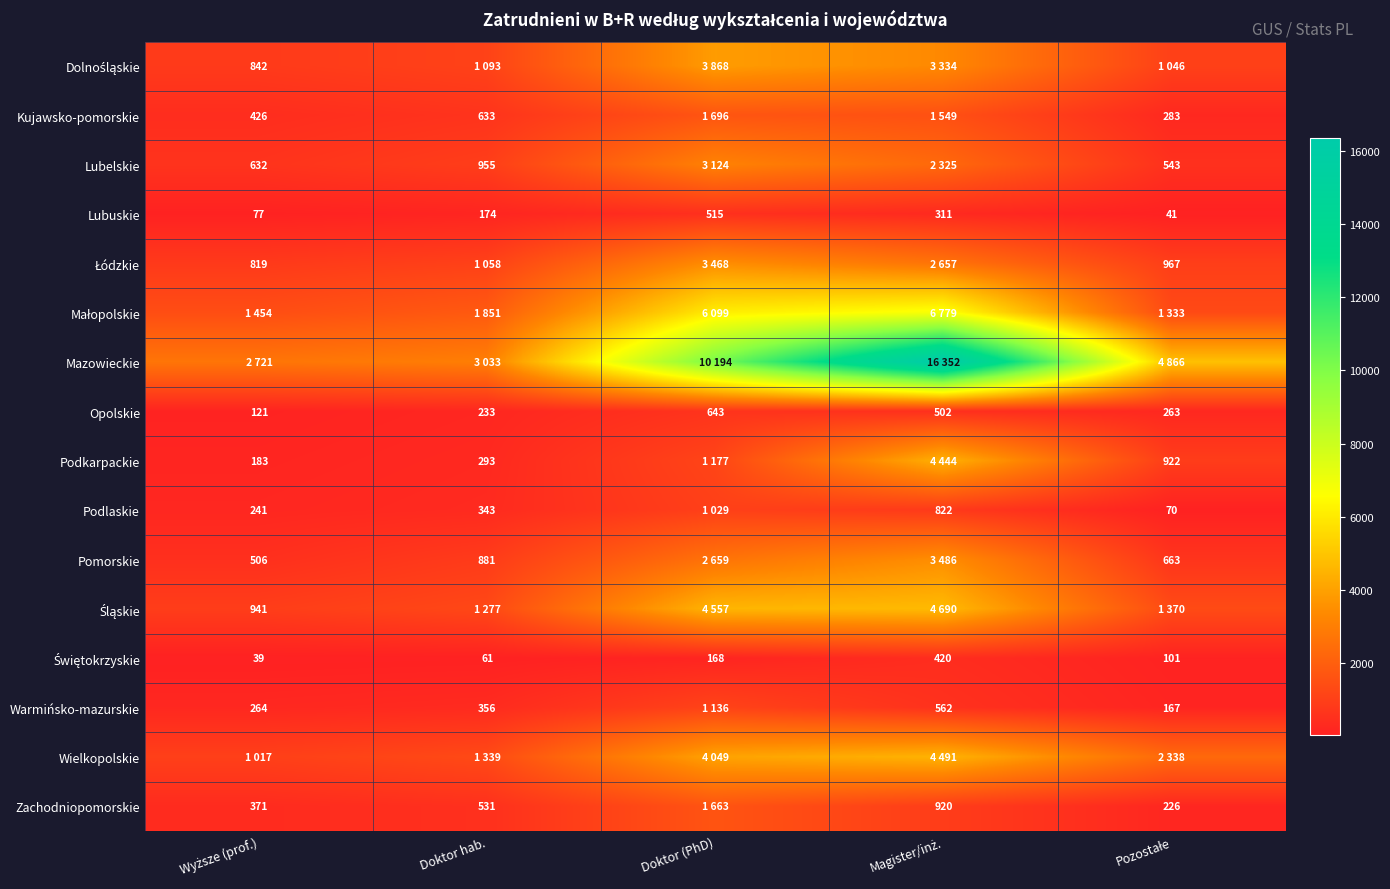

What is the sum of all Opolskie values?

1762